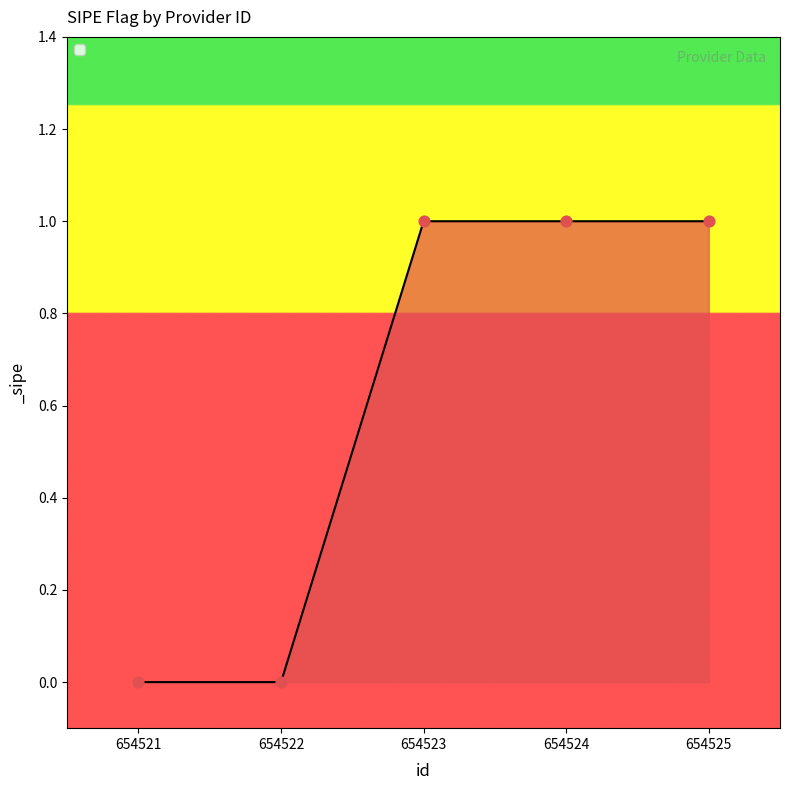

Which has a higher value, 654523 or 654521?

654523